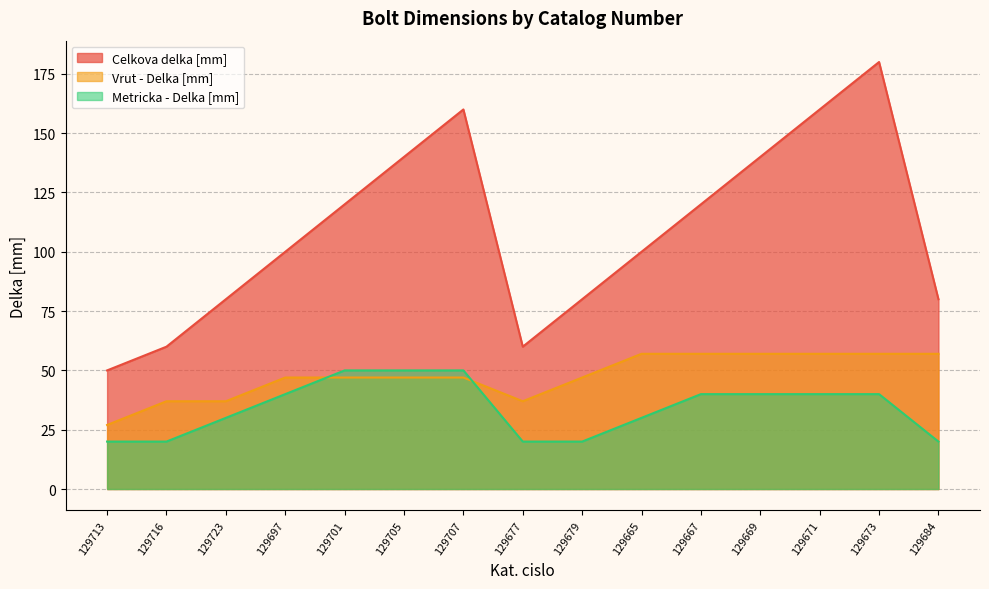

At which category does Vrut - Delka [mm] reach its first local valley?

129677